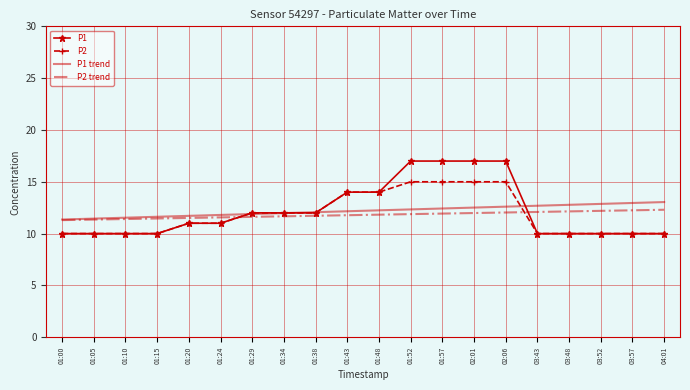

The value of P2 at 01:05 is 17.6. True or false?

False